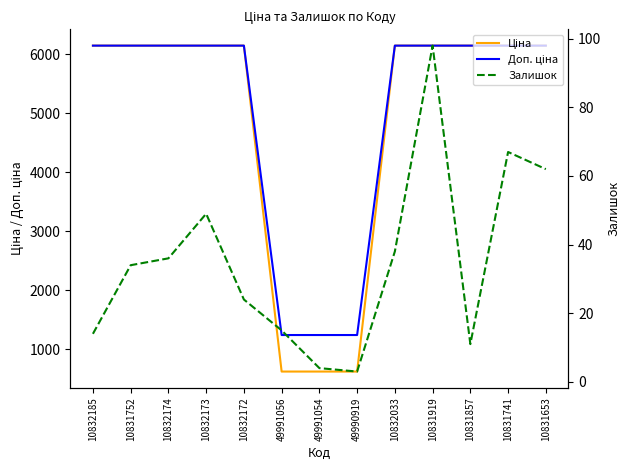

What position from the left is 10831741?

12